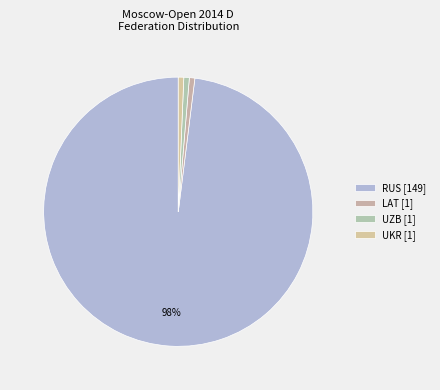

What percentage is the UZB slice, to the nearest percent?

1%